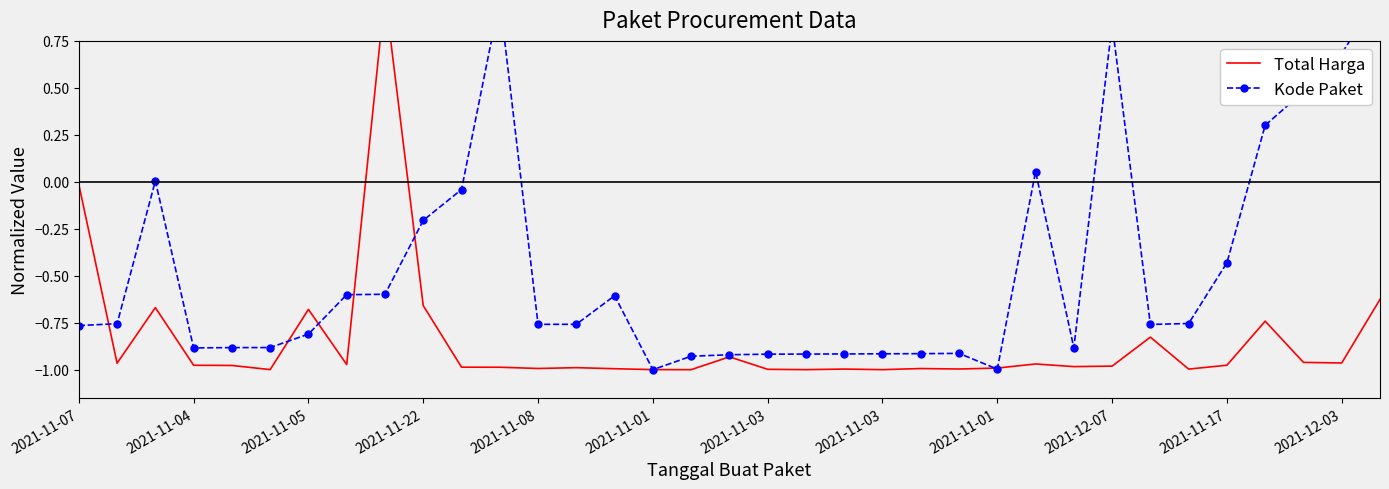

Is it true that Kode Paket equals 0.3 at 31?

True